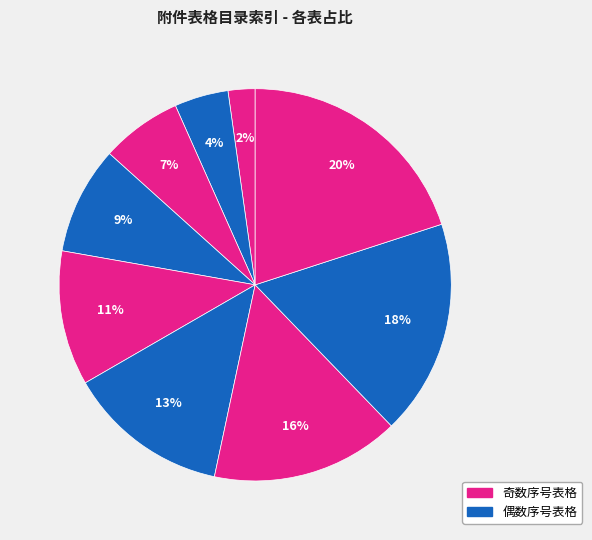

How many segments does this pie chart have?

9